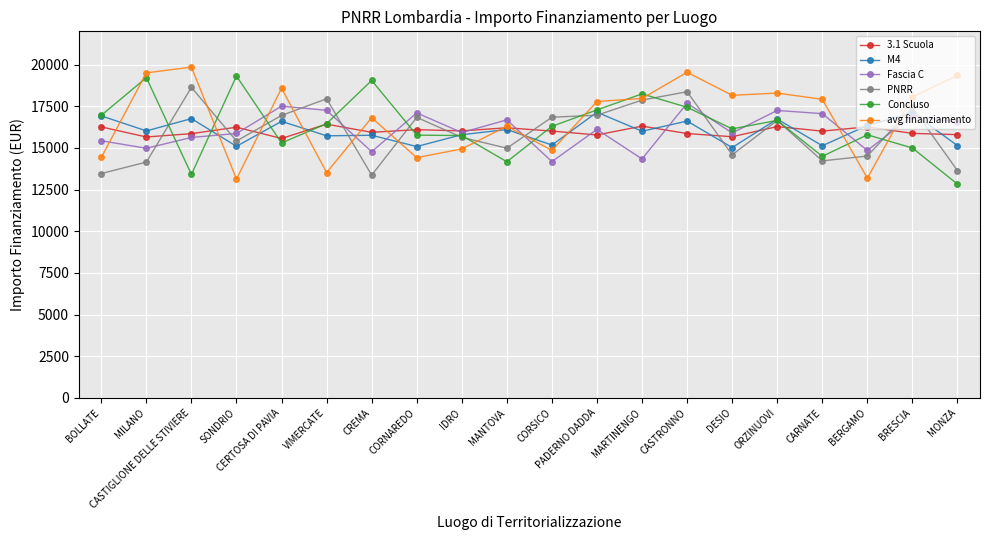

What is the minimum value for avg finanziamento?

13132.5